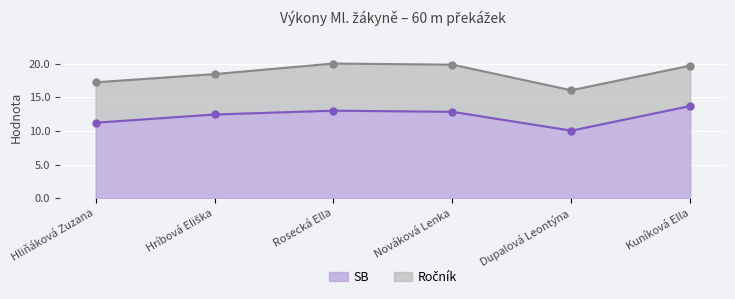

How many data points are above 12?

4